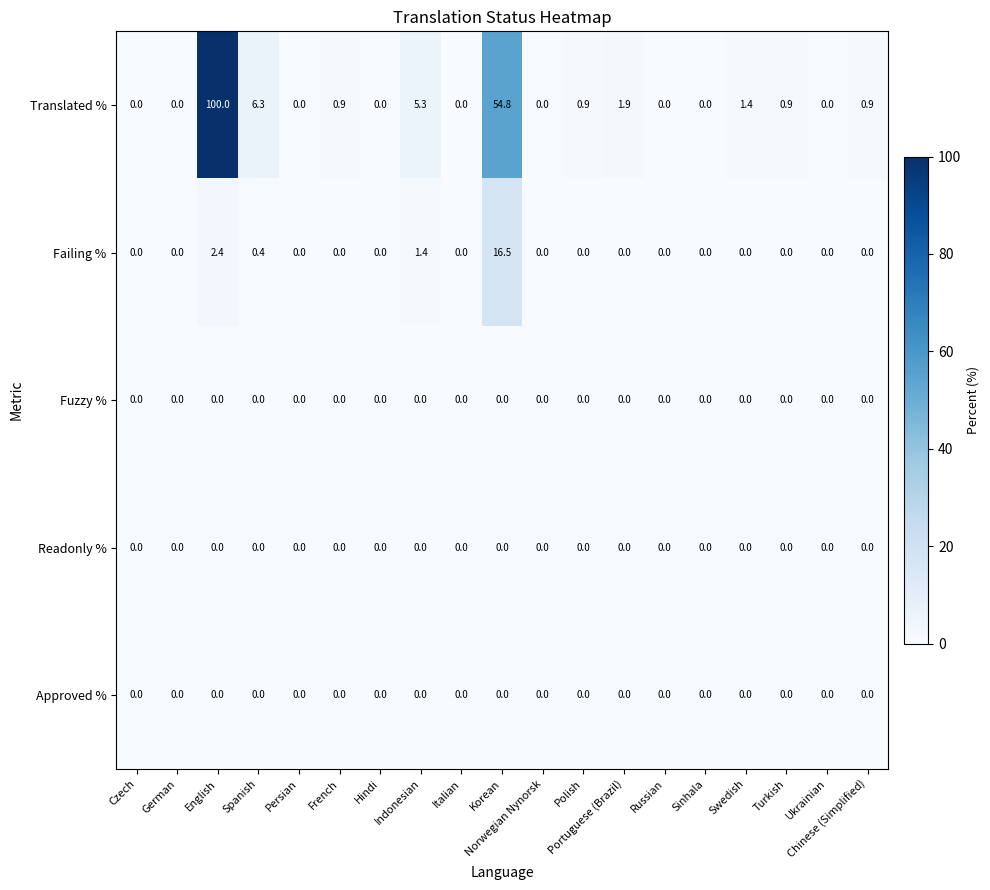

What is the total value across all series at Turkish?

0.9